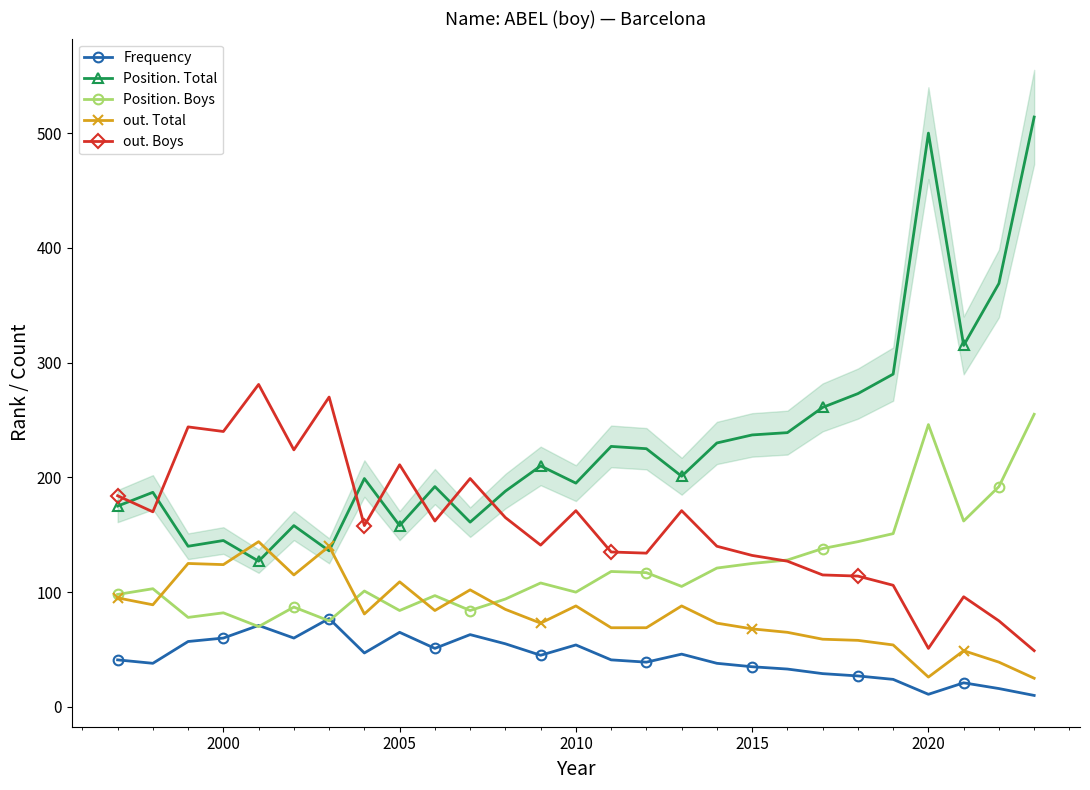

True or false: out. Total has more than 2 interior local peaks.

True